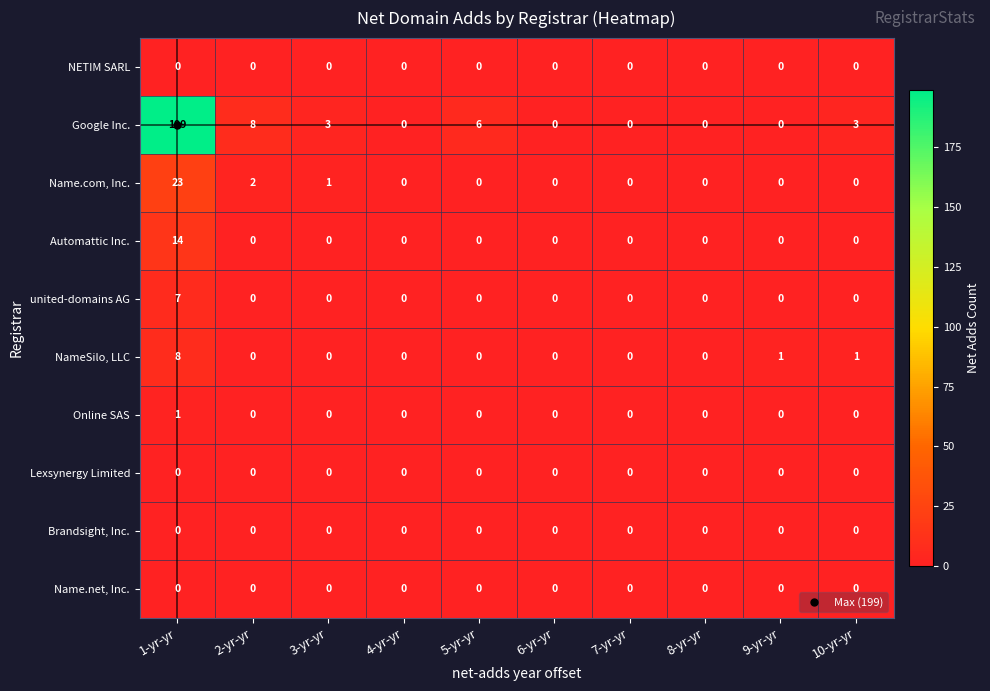

Which series has the widest spread of values?

Google Inc.